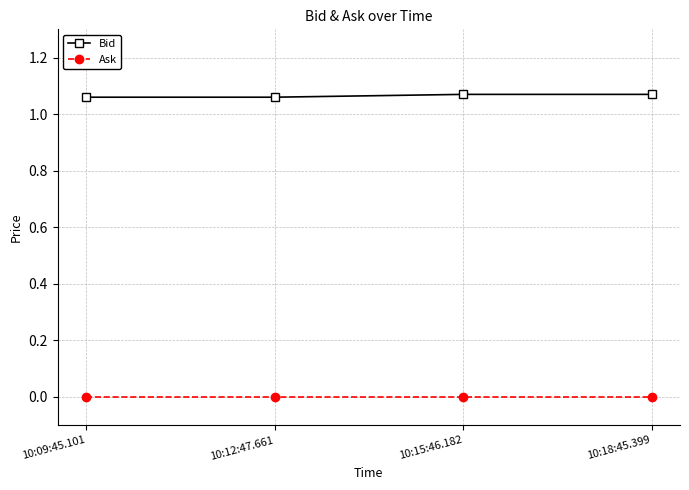

Is it true that Ask equals 0.0 at 10:09:45.101?

True